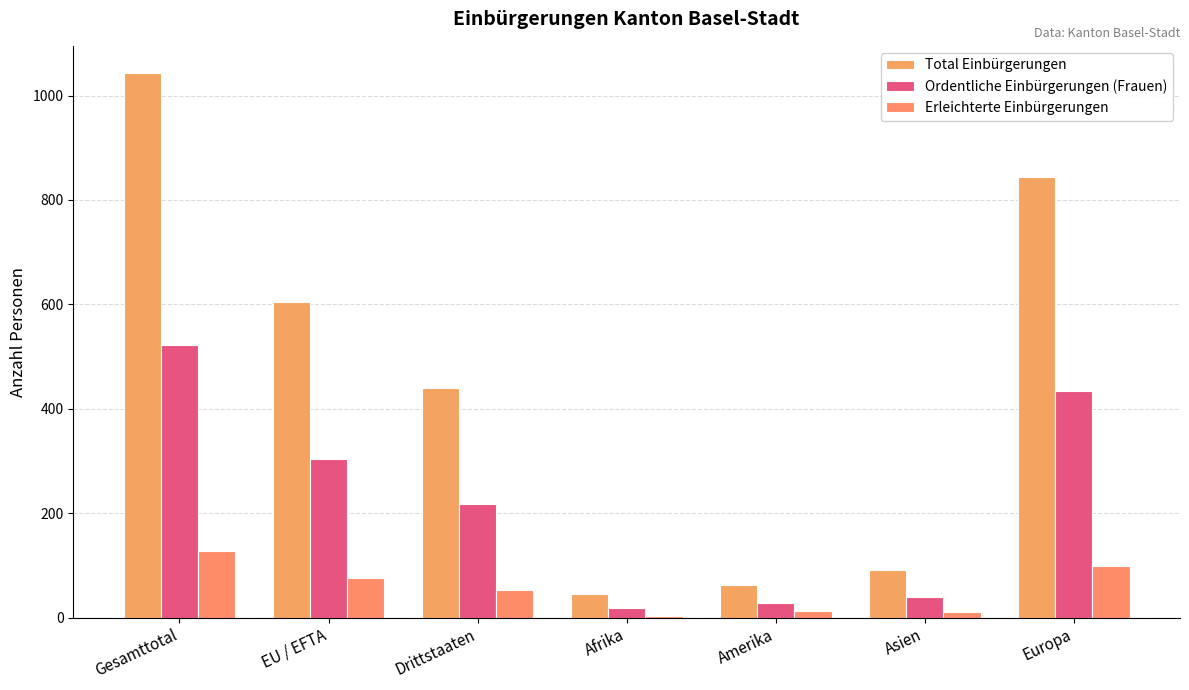

Where does the Total Einbürgerungen series first go above 439?

Gesamttotal